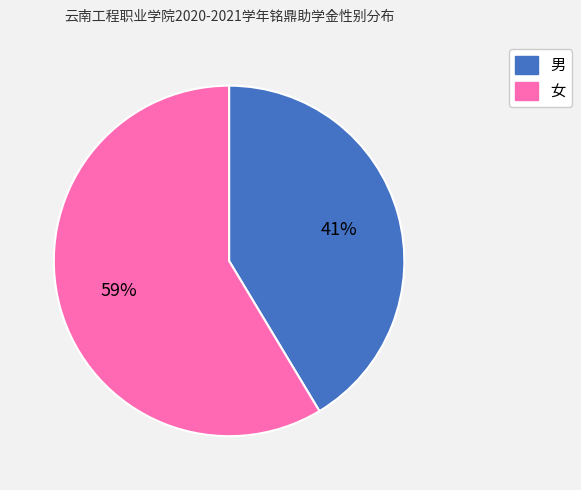

To the nearest percent, what is the combined percentage of 男 and 女?

100%